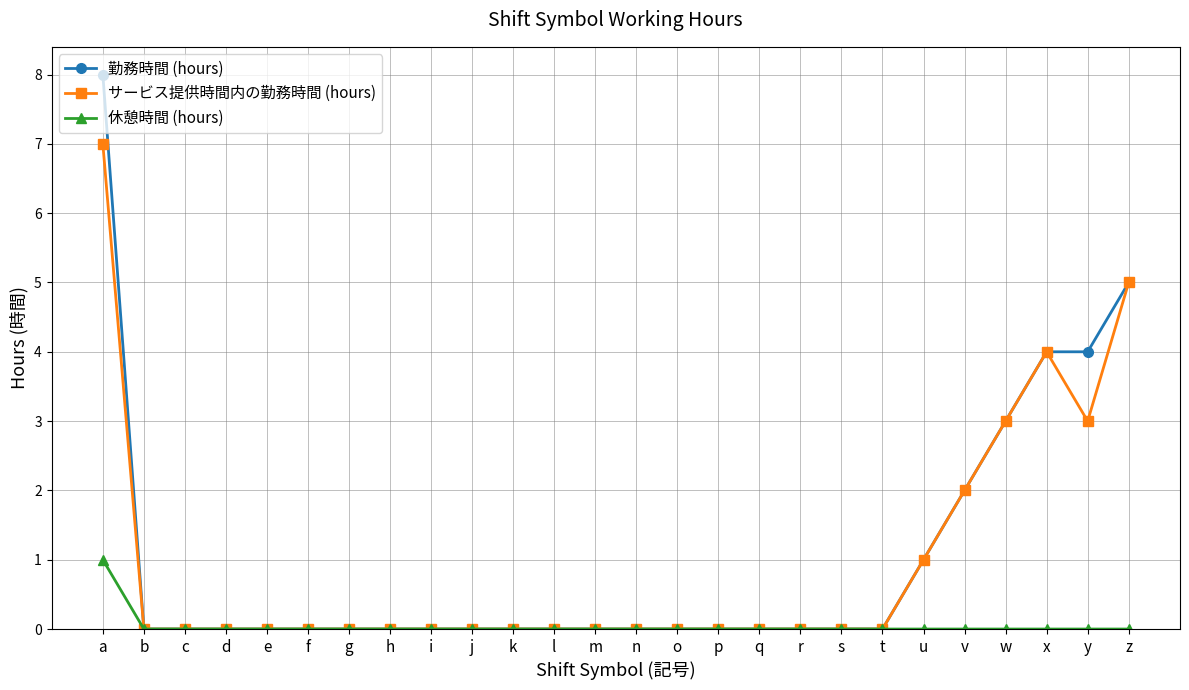

What is the sum of the 勤務時間 (hours) values at y and c?

4